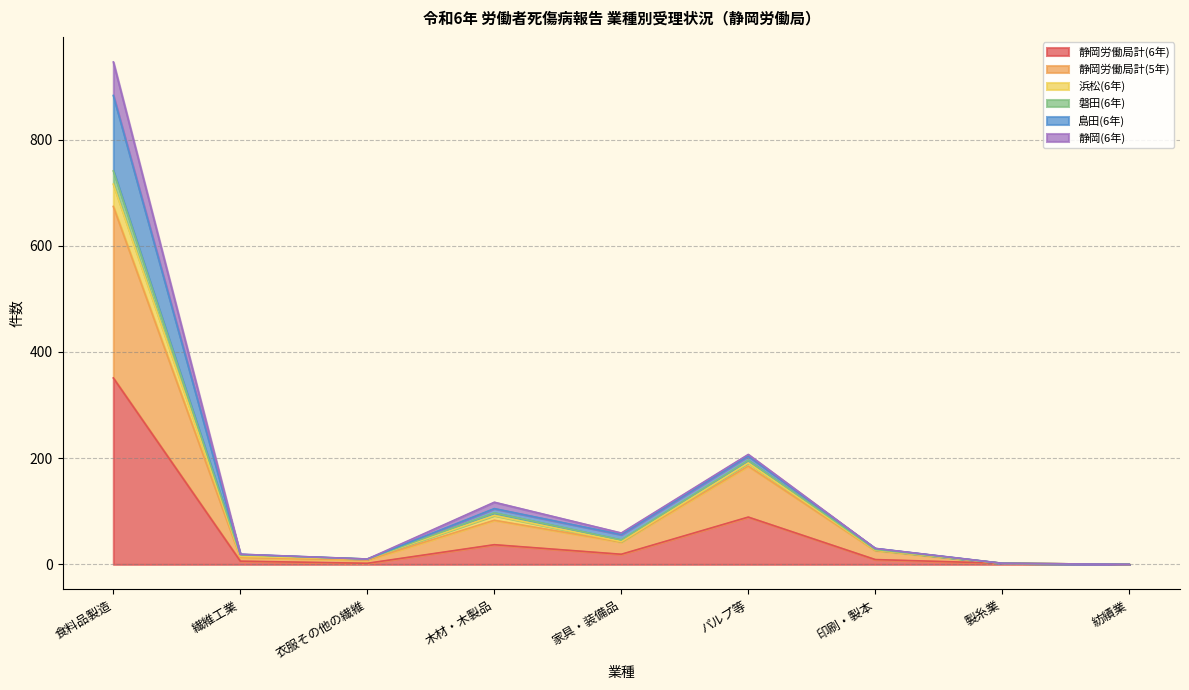

At which category does the chart reach its minimum across all series?

紡績業